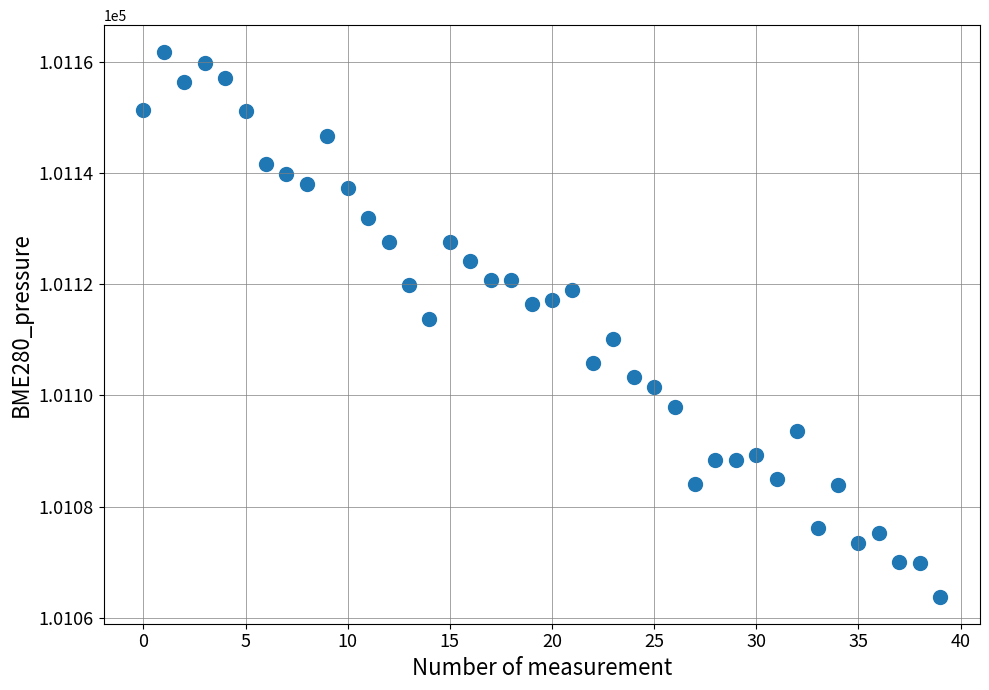

What is the range of Y values (max minus min)?

97.9